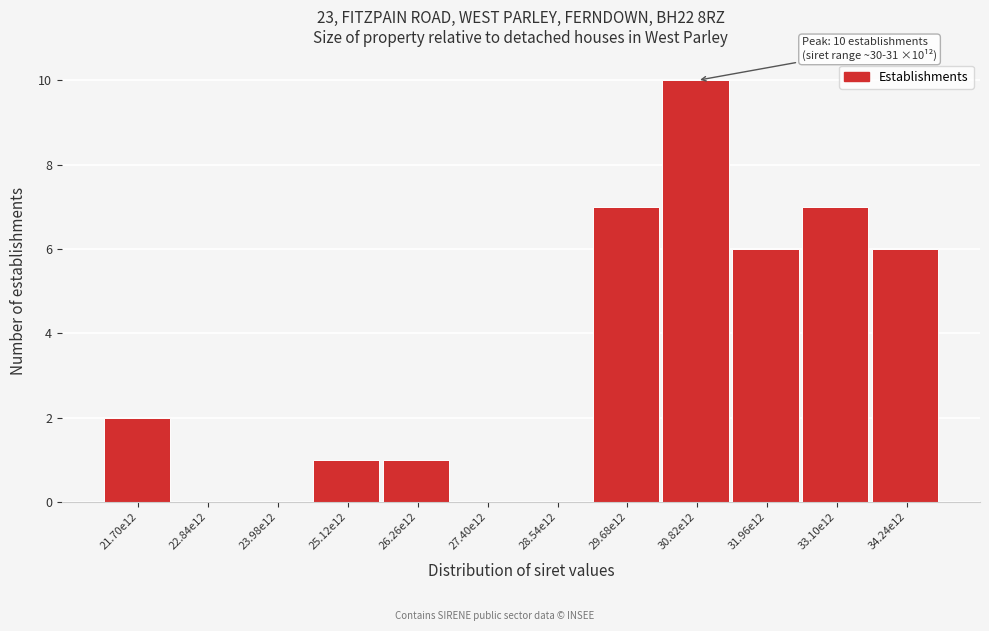

Reading left to right, transcribe all the data shown in this chart.

21.70e12=2	22.84e12=0	23.98e12=0	25.12e12=1	26.26e12=1	27.40e12=0	28.54e12=0	29.68e12=7	30.82e12=10	31.96e12=6	33.10e12=7	34.24e12=6